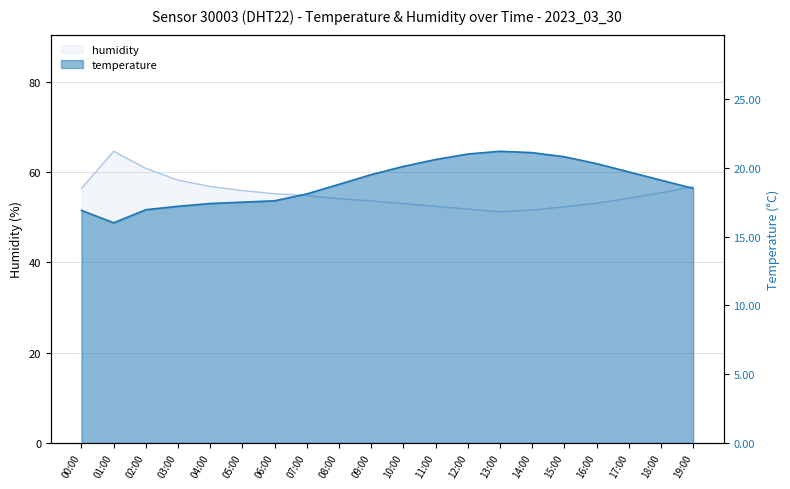

What is the difference between the highest and lowest values at 01:00?

48.6